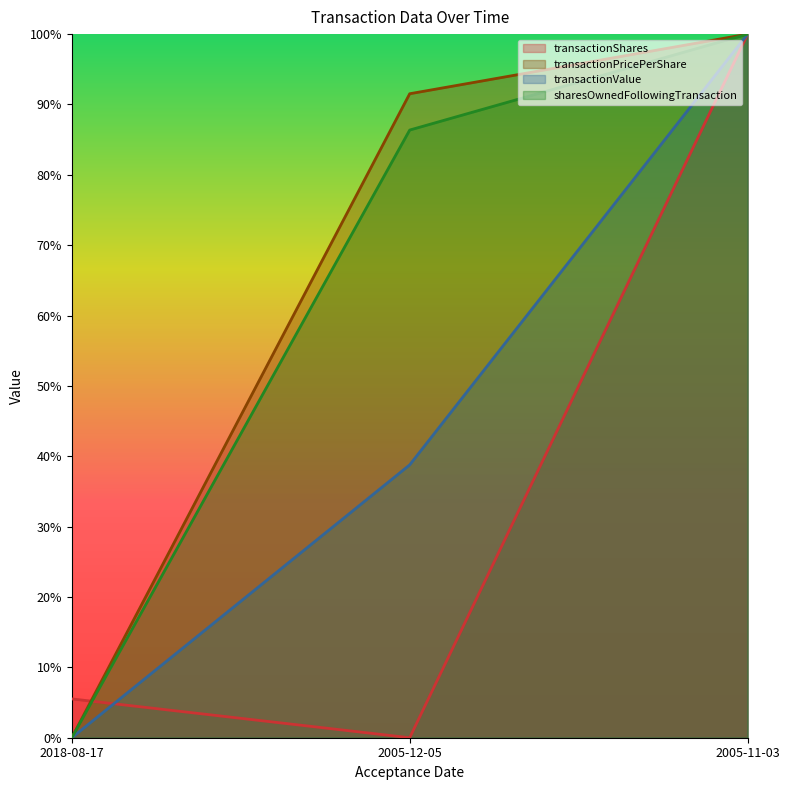

Which series has the largest total across all categories?

transactionPricePerShare